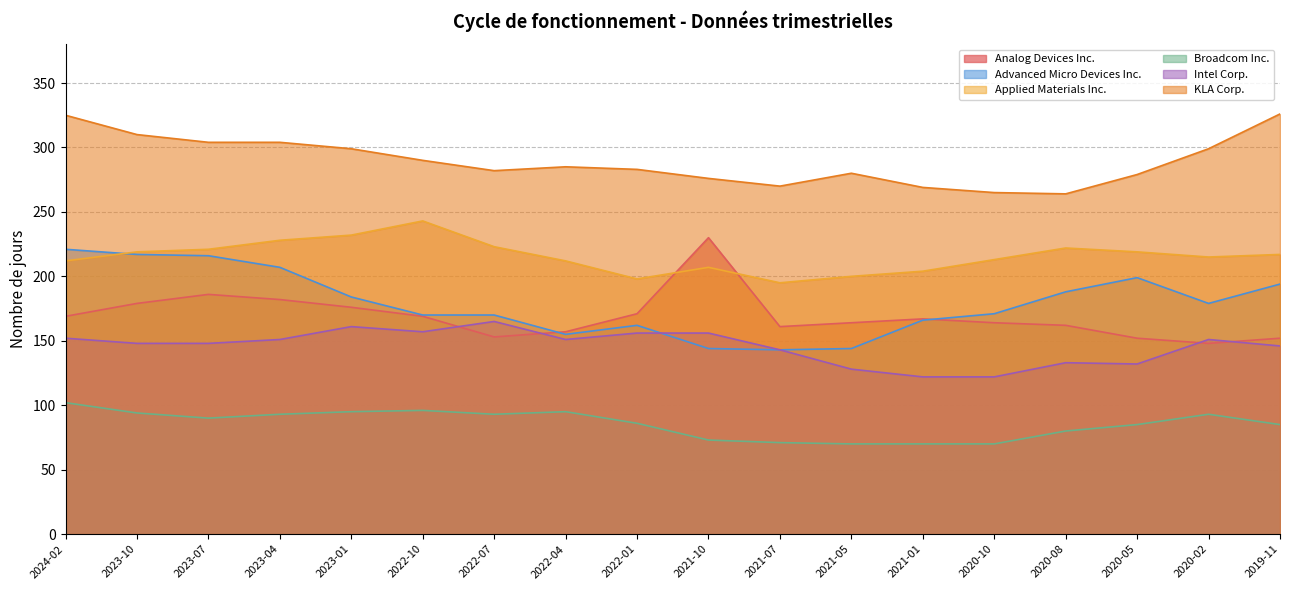

Reading left to right, extract all data points from this chart.

Analog Devices Inc.: 169	179	186	182	176	169	153	157	171	230	161	164	167	164	162	152	148	152
Advanced Micro Devices Inc.: 221	217	216	207	184	170	170	155	162	144	143	144	166	171	188	199	179	194
Applied Materials Inc.: 212	219	221	228	232	243	223	212	198	207	195	200	204	213	222	219	215	217
Broadcom Inc.: 102	94	90	93	95	96	93	95	86	73	71	70	70	70	80	85	93	85
Intel Corp.: 152	148	148	151	161	157	165	151	156	156	143	128	122	122	133	132	151	146
KLA Corp.: 325	310	304	304	299	290	282	285	283	276	270	280	269	265	264	279	299	326